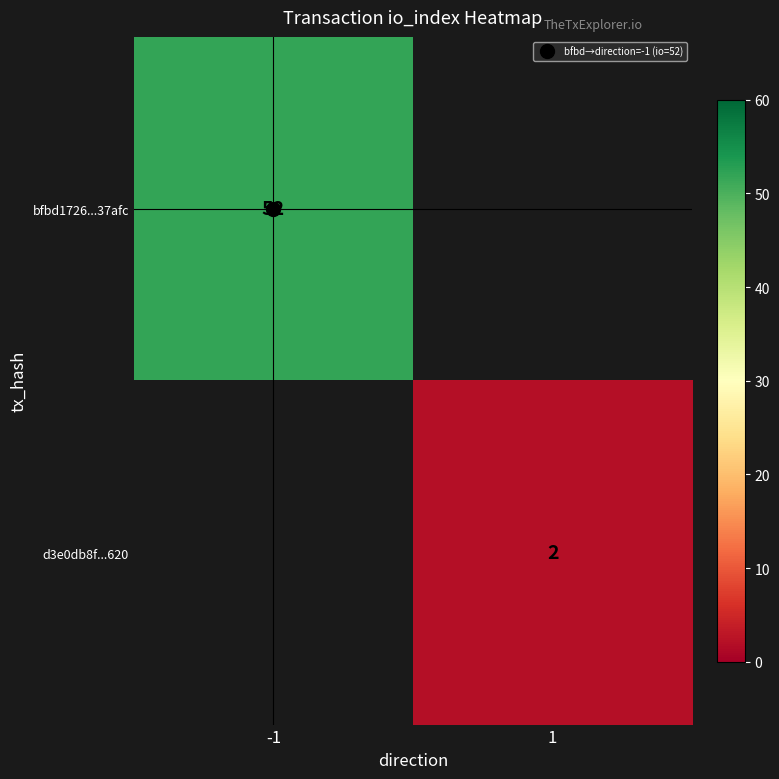

How many distinct data groups are displayed?

2